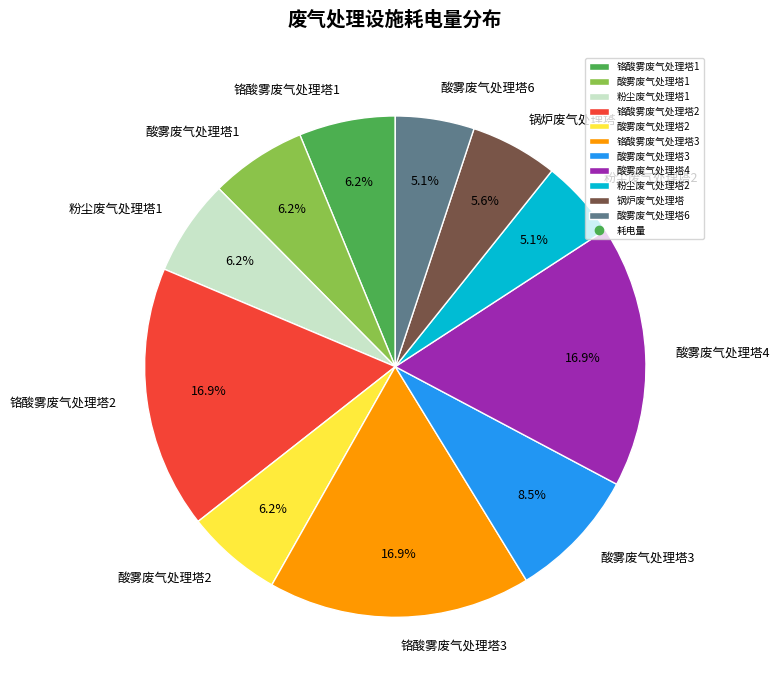

To the nearest percent, what is the difference between the 酸雾废气处理塔4 and 粉尘废气处理塔2 slice percentages?

12%